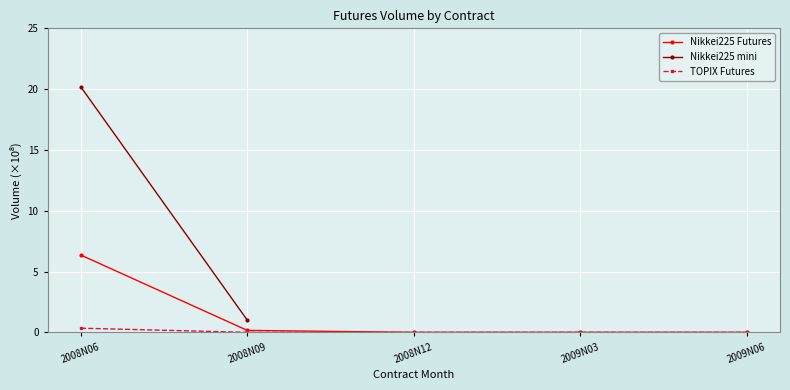

True or false: TOPIX Futures has more than 2 interior local peaks.

False